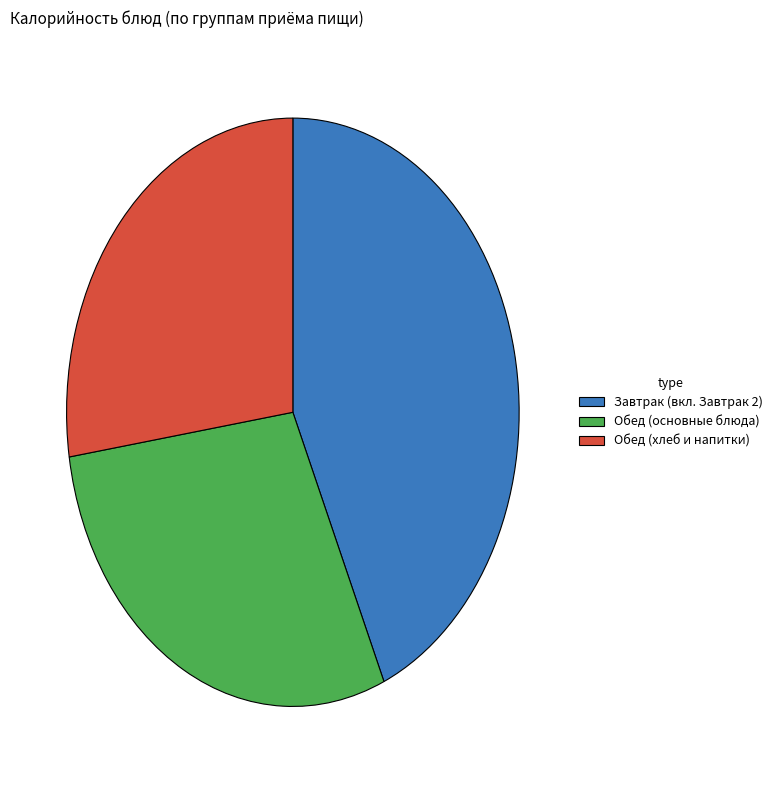

Combined, do Завтрак (вкл. Завтрак 2) and Обед (хлеб и напитки) account for over 50%?

Yes